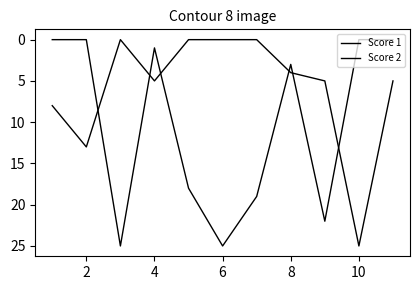

What is the sum of all Score 2 values?

65